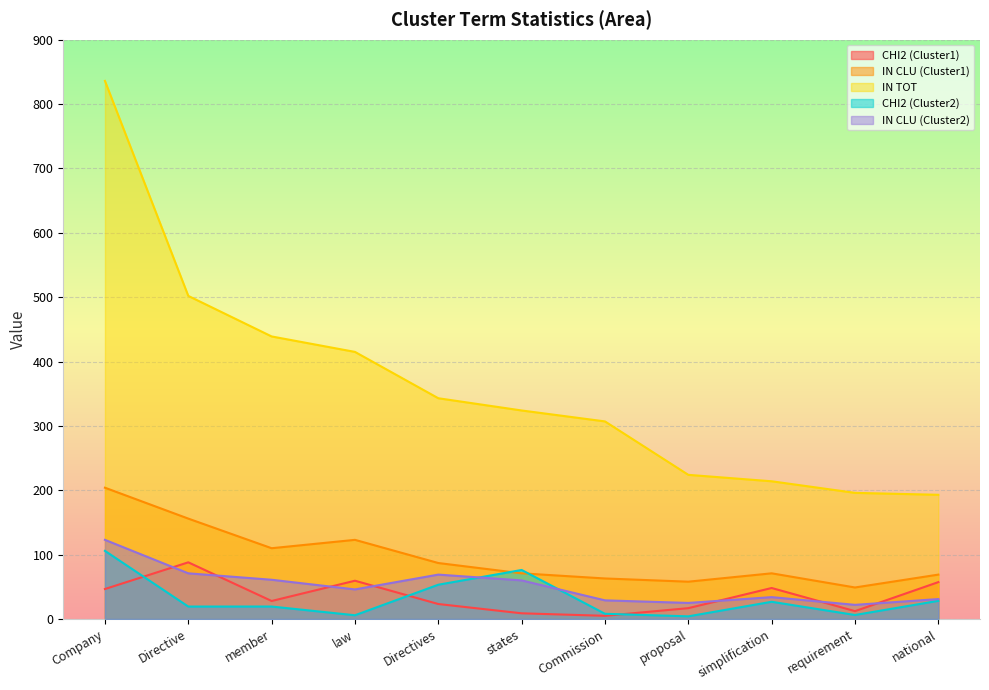

Reading right to left, transcribe all the data shown in this chart.

CHI2 (Cluster1): 57.3	12.2	48.2	16.9	5.0	8.9	23.3	59.5	28.0	88.1	46.6
IN CLU (Cluster1): 69.0	49.0	71.0	58.0	63.0	71.0	87.0	123.0	110.0	156.0	204.0
IN TOT: 193.0	196.0	214.0	224.0	307.0	324.0	343.0	415.0	439.0	502.0	836.0
CHI2 (Cluster2): 28.2	6.3	26.8	4.2	8.1	76.2	53.3	5.8	19.4	19.4	105.9
IN CLU (Cluster2): 31.0	22.0	34.0	25.0	29.0	60.0	69.0	46.0	61.0	71.0	123.0